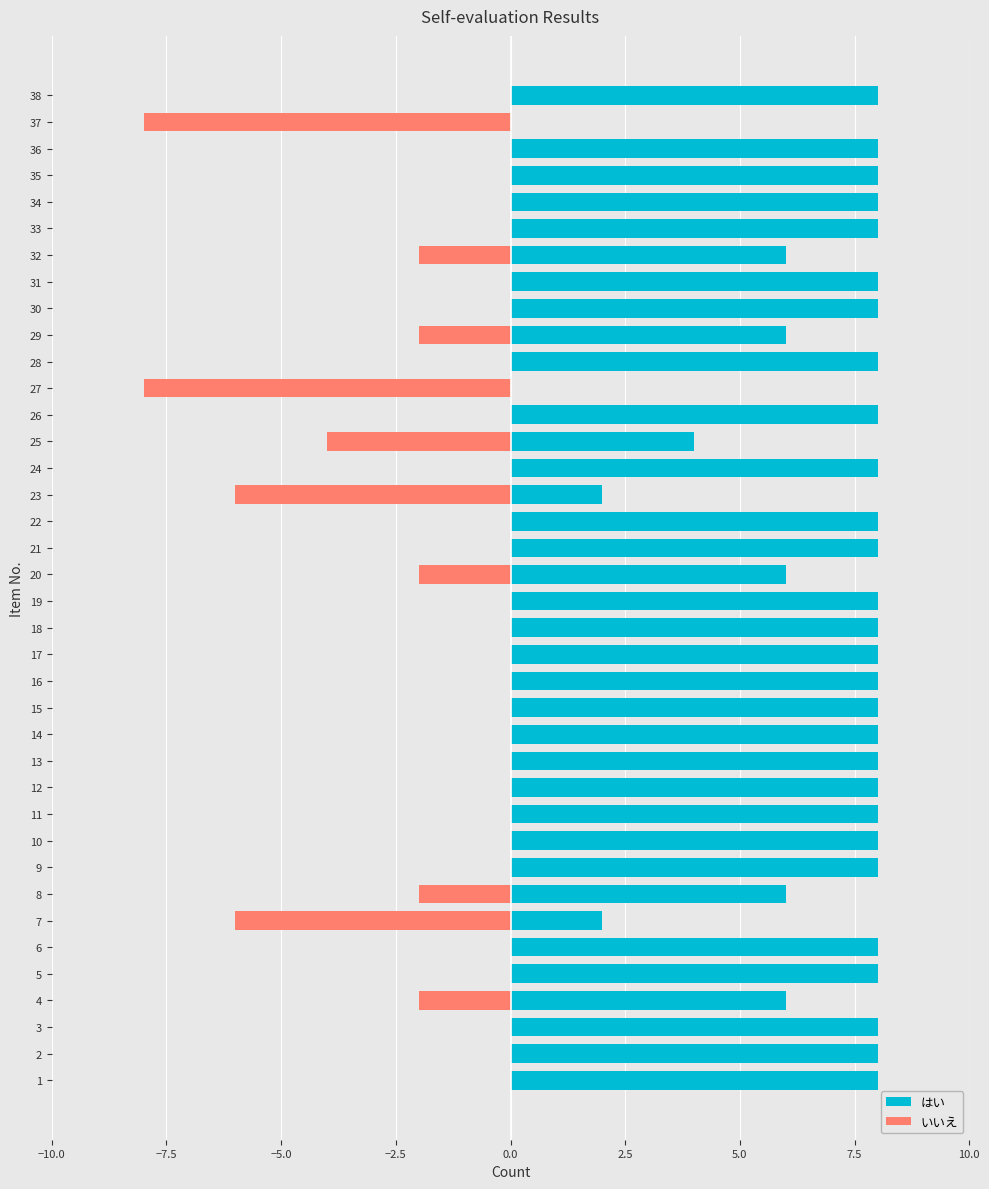

What are all the series names shown in the legend?

はい, いいえ